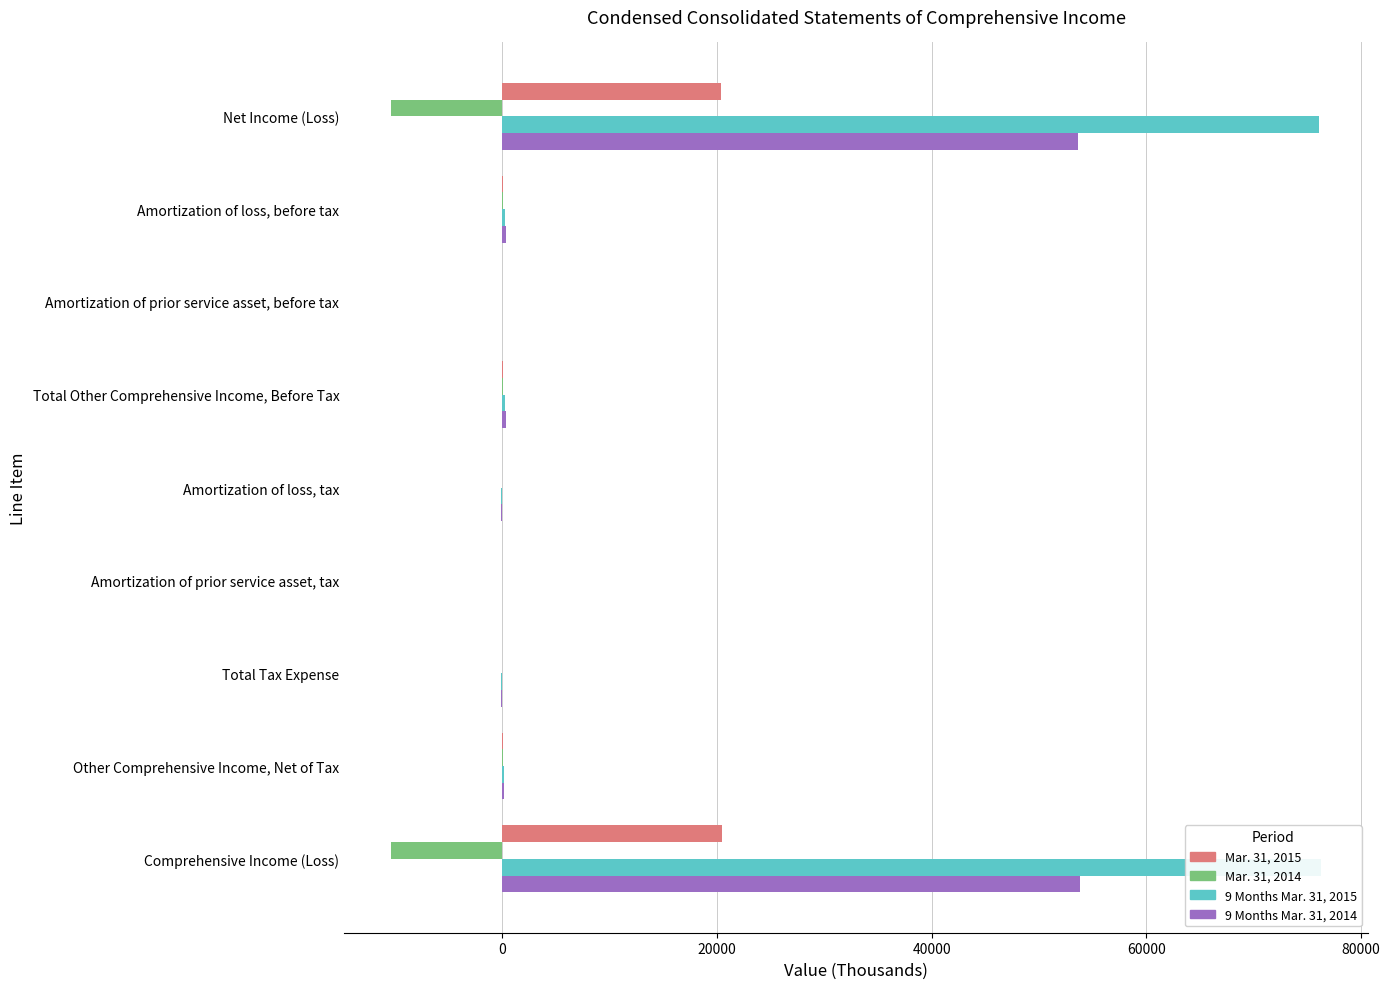

List the series in order of their peak value, lowest first.

Mar. 31, 2014, Mar. 31, 2015, 9 Months Mar. 31, 2014, 9 Months Mar. 31, 2015